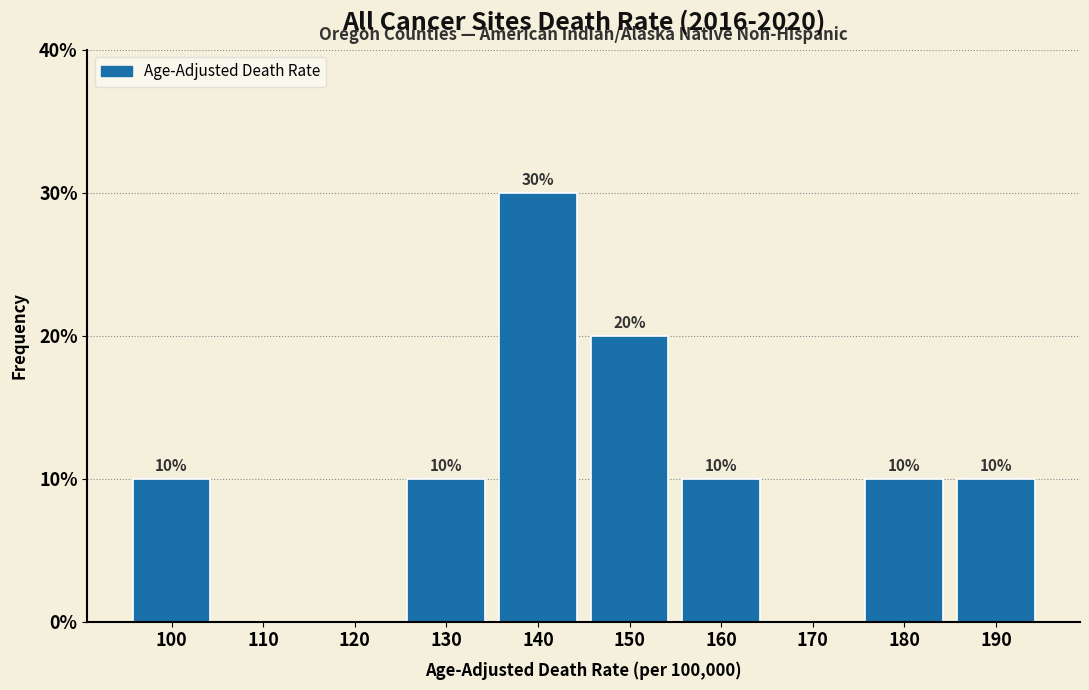

Reading left to right, what are all the values shown in this chart?

100=10	110=0	120=0	130=10	140=30	150=20	160=10	170=0	180=10	190=10